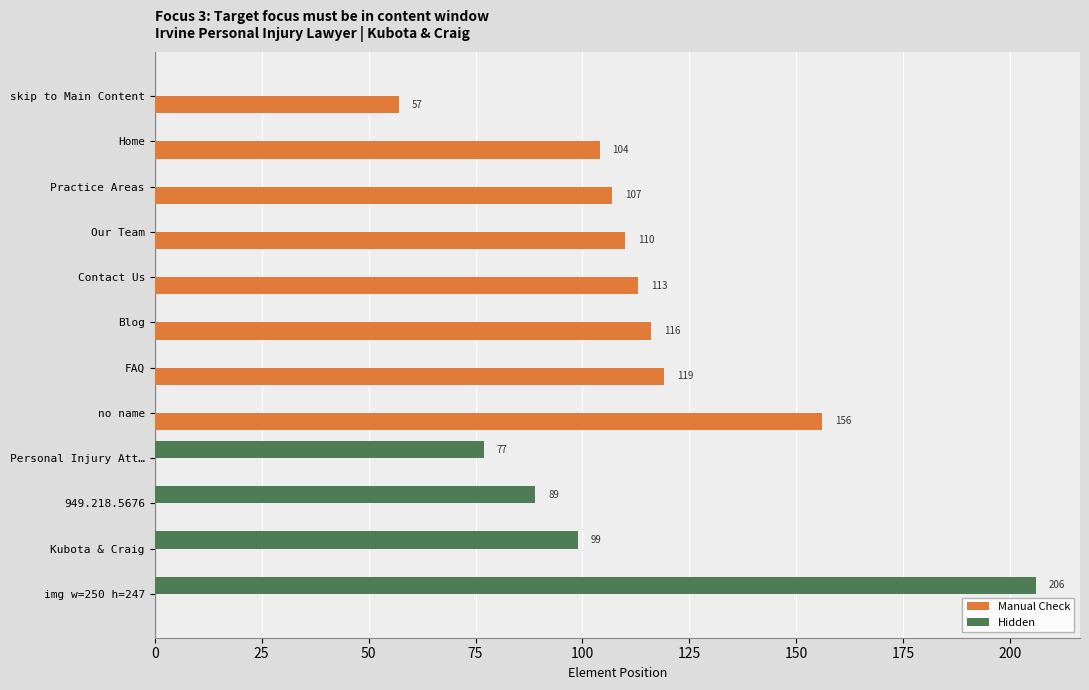

What is the total value across all series at Blog?

116